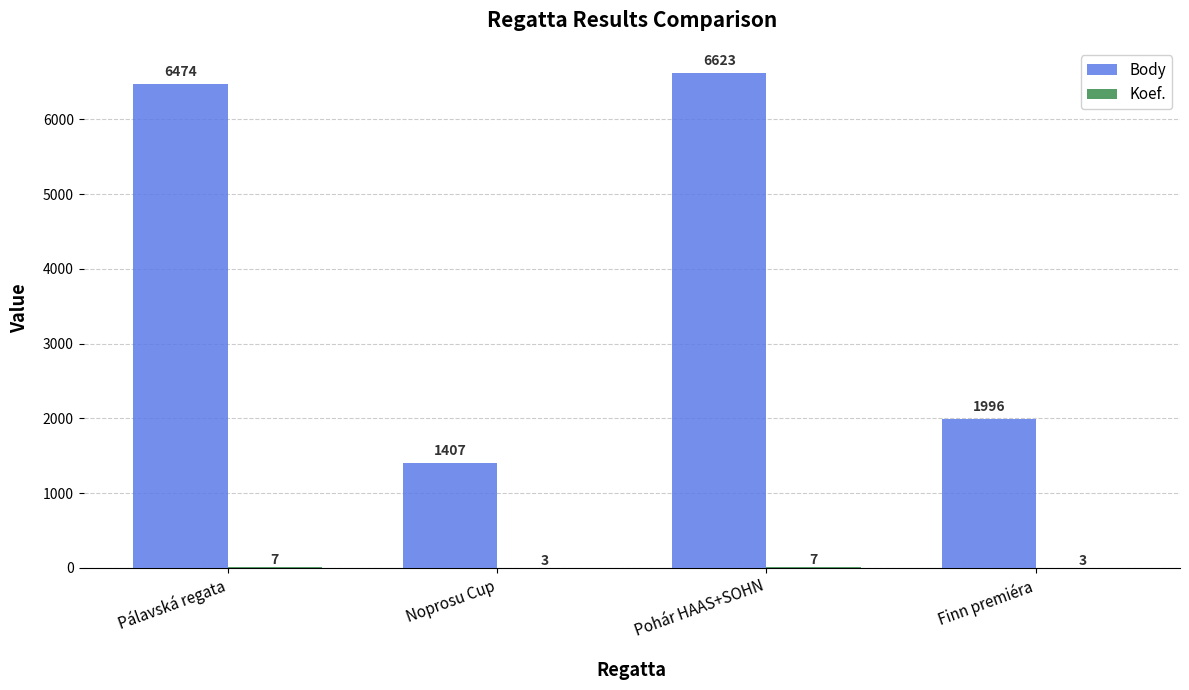

What is the sum of the Body values at Noprosu Cup and Pálavská regata?

7881